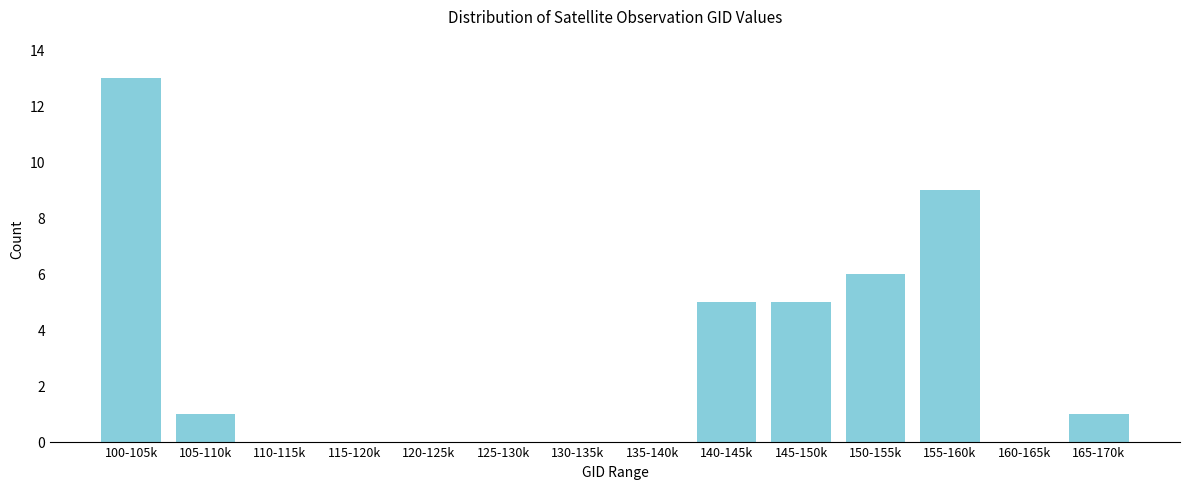

Reading left to right, what are all the values shown in this chart?

100-105k=13	105-110k=1	110-115k=0	115-120k=0	120-125k=0	125-130k=0	130-135k=0	135-140k=0	140-145k=5	145-150k=5	150-155k=6	155-160k=9	160-165k=0	165-170k=1